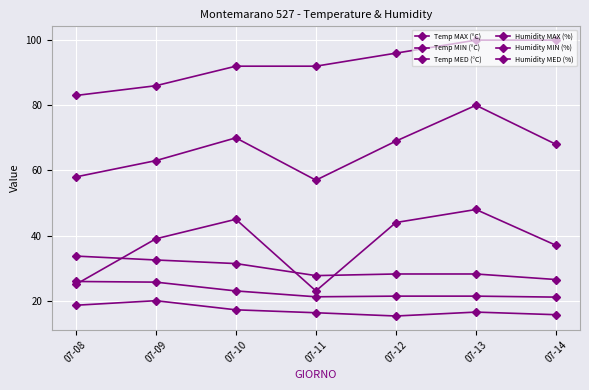

What is the greatest value displayed?

100.0